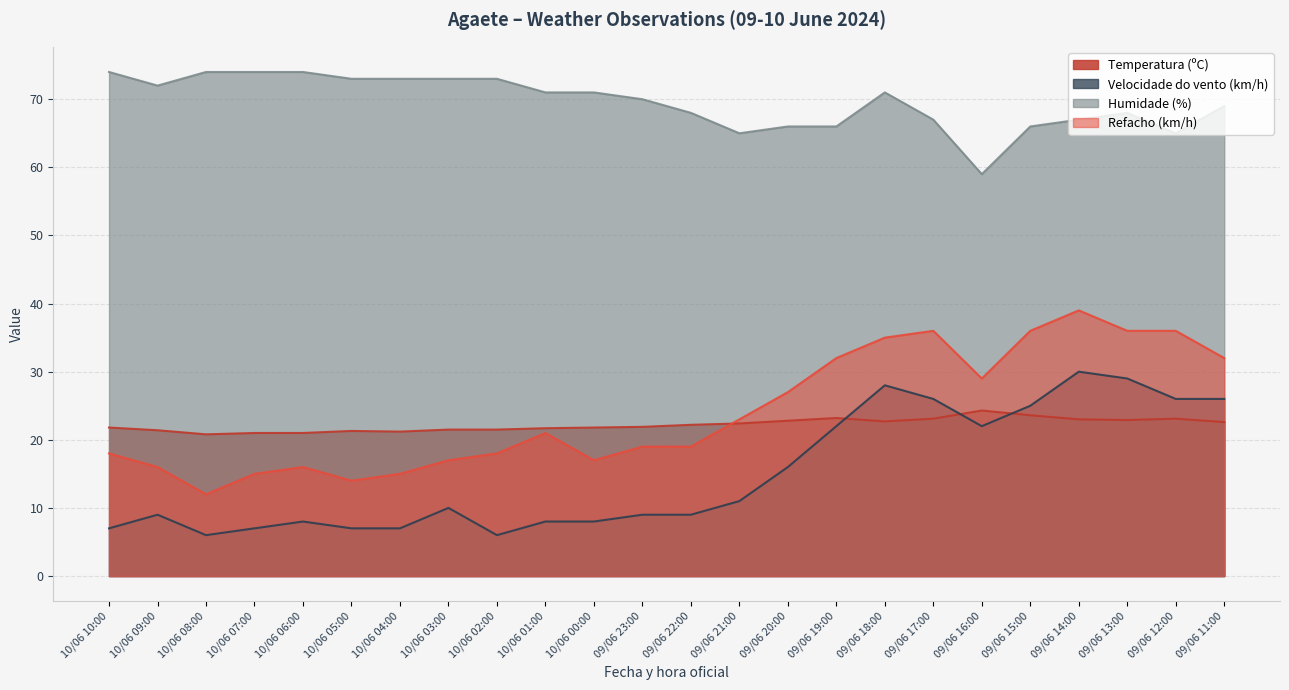

In Humidade (%), how many points are higher than both neighbors (excluding endpoints)?

2